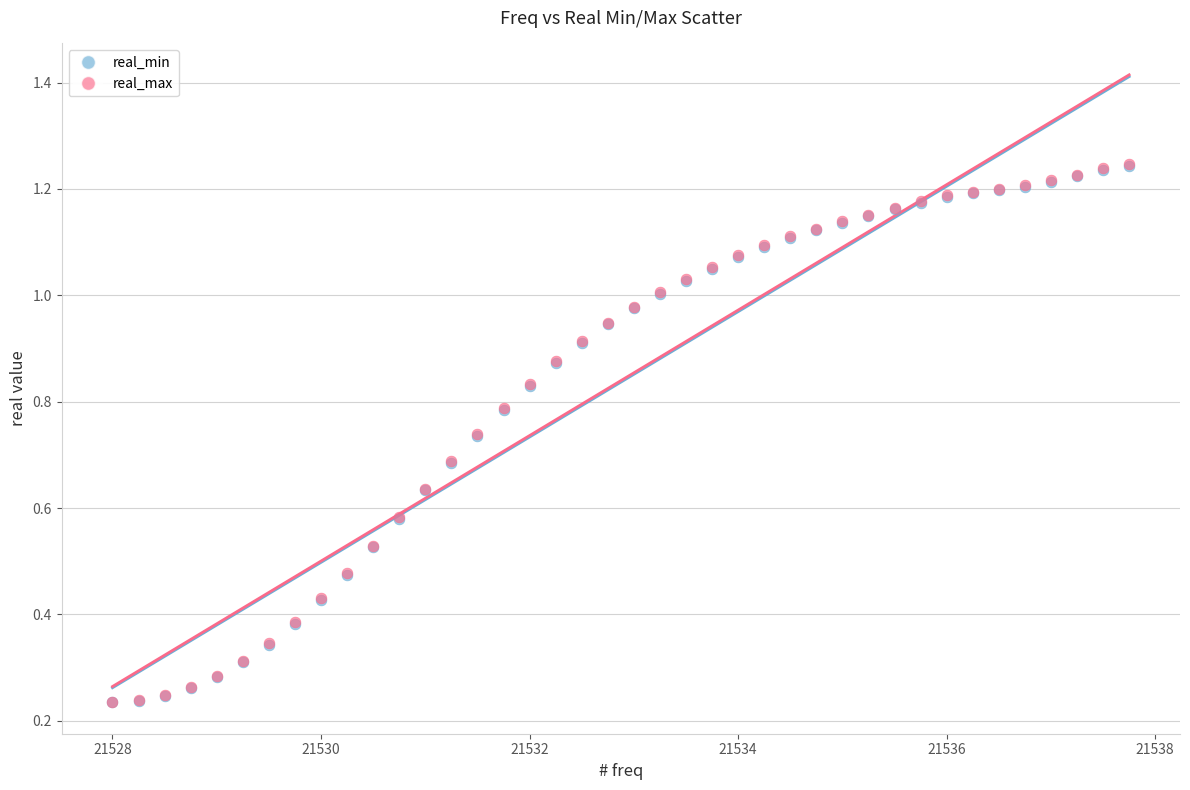

What are all the series names shown in the legend?

real_min, real_max